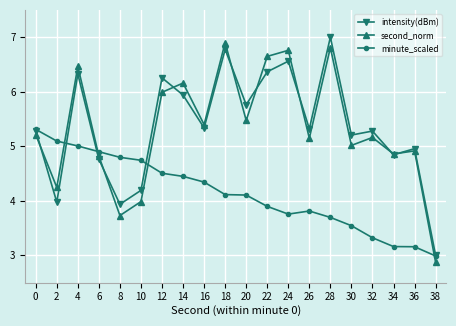

Rank the series by their maximum value, from highest to lowest.

intensity(dBm), second_norm, minute_scaled